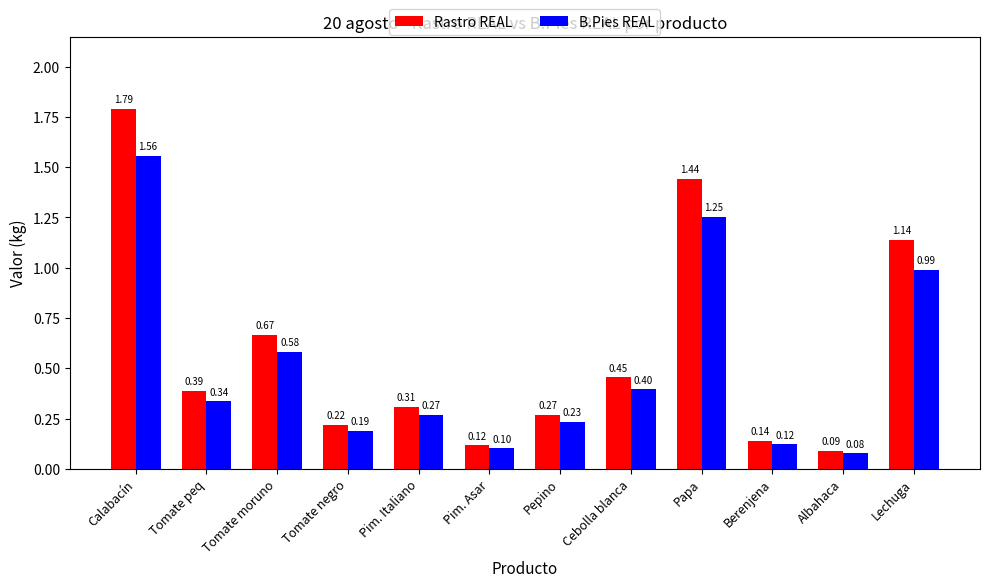

What is the difference between the maximum and minimum values in the Rastro REAL series?

1.7